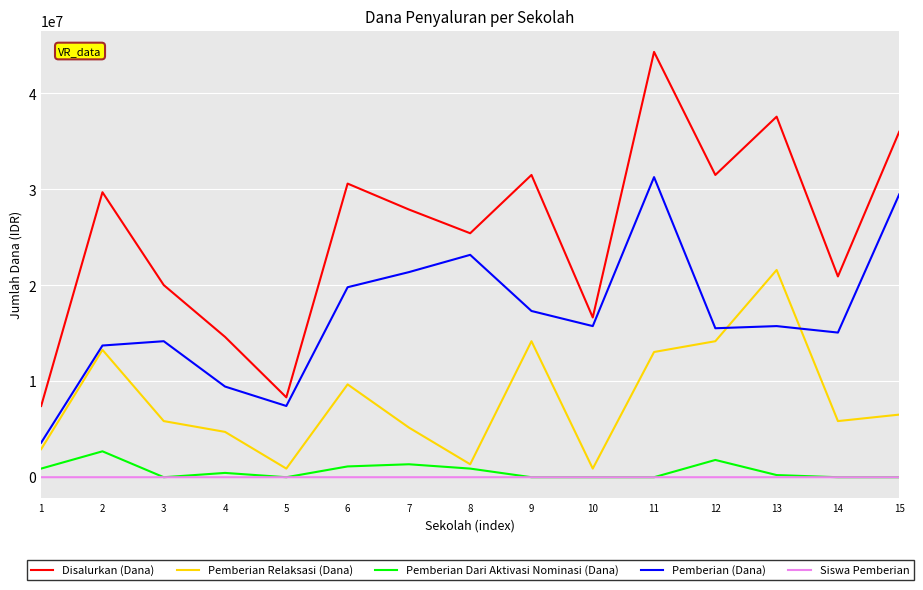

Where is the first local minimum for Pemberian Dari Aktivasi Nominasi (Dana)?

3